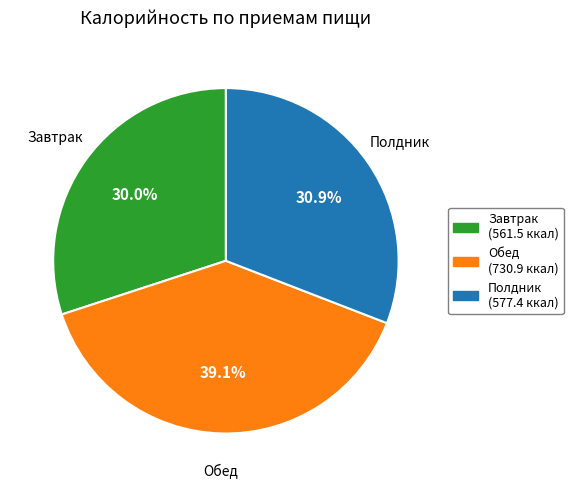

Which slice is the largest?

Обед